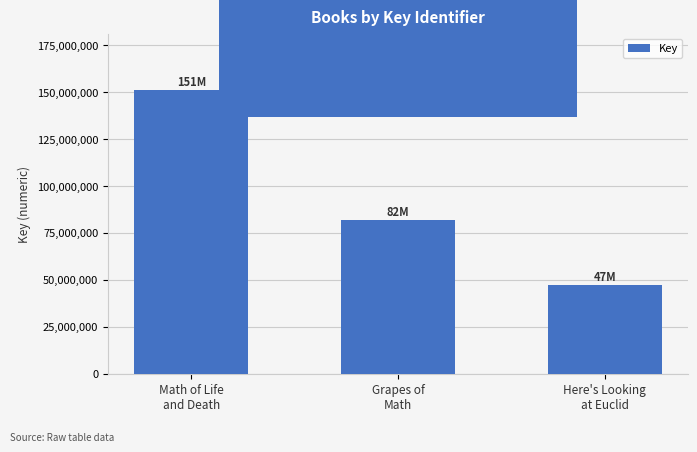

How many categories are shown in the chart?

3